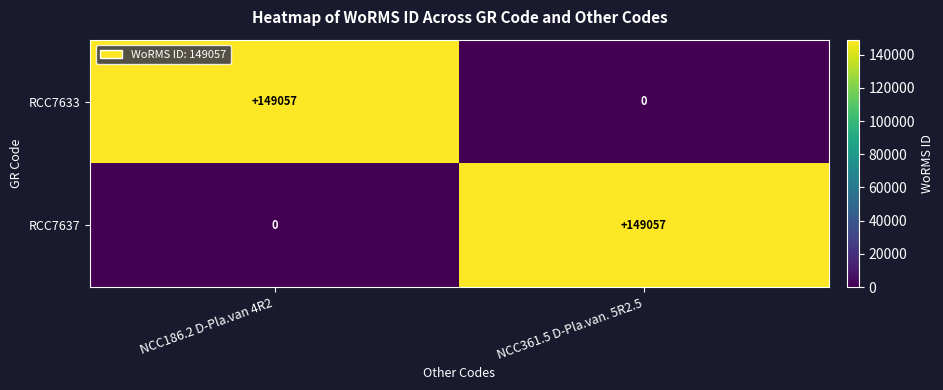

What is the total value across all series at NCC361.5 D-Pla.van. 5R2.5?

149057